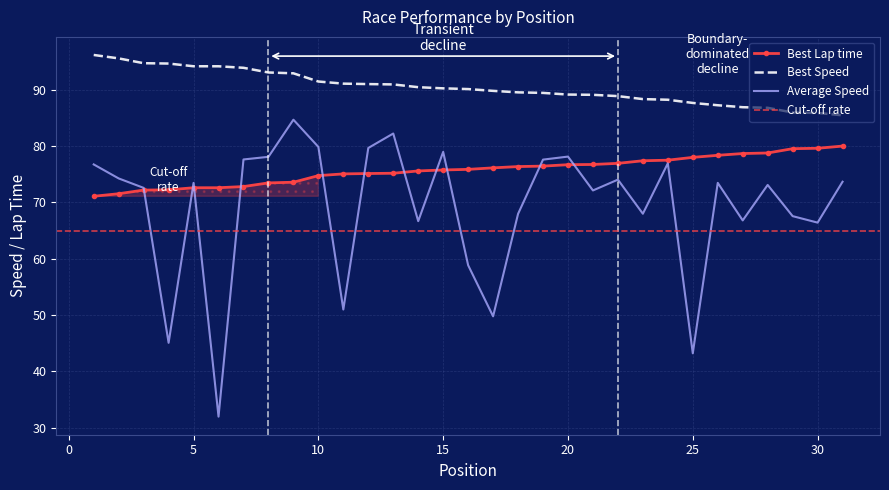

The value of Best Lap time at 28 is 118.7. True or false?

False